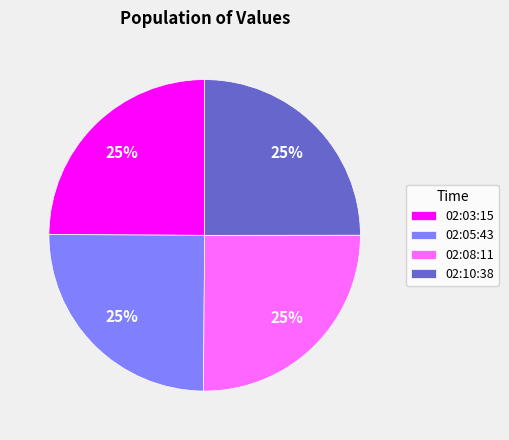

What is the ratio of the value at 02:03:15 to the value at 02:05:43?

1.0